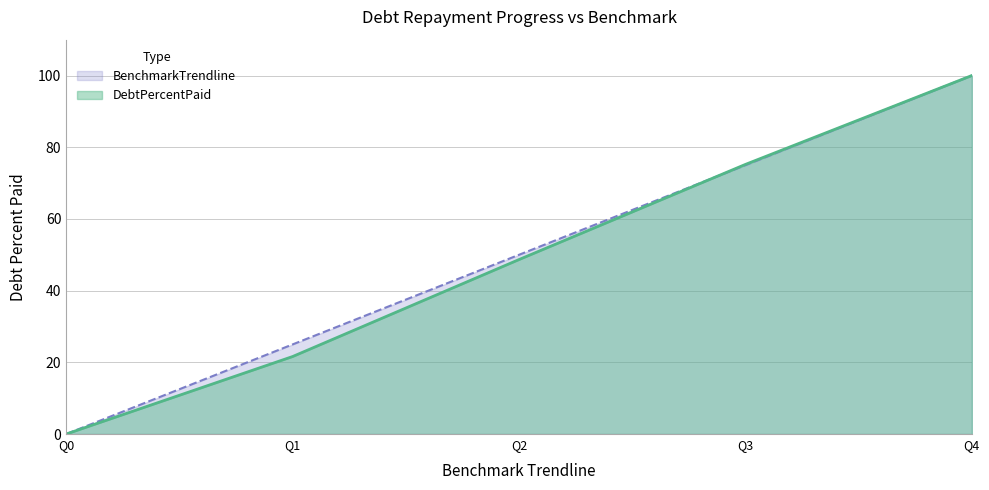

What is the difference between the maximum and minimum values in the BenchmarkTrendline series?

100.0